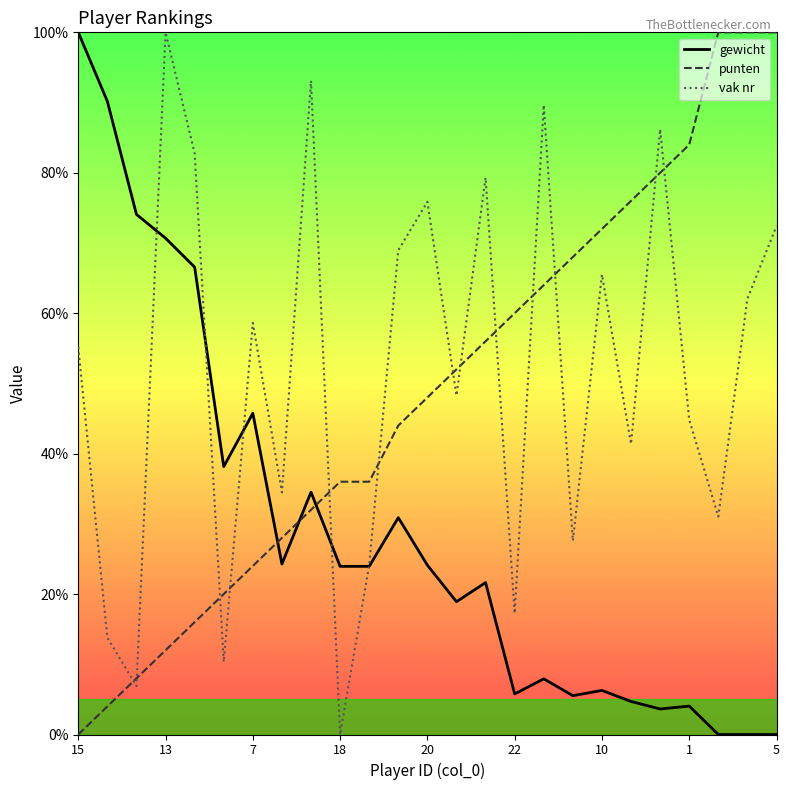

True or false: vak nr and punten cross at least once.

True